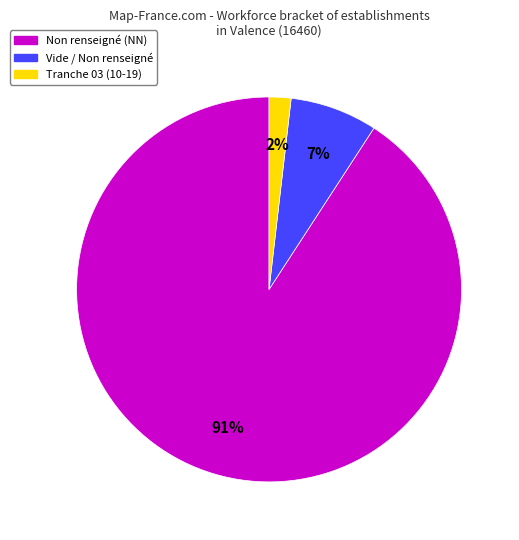

Is there any slice that represents more than half of the pie?

Yes